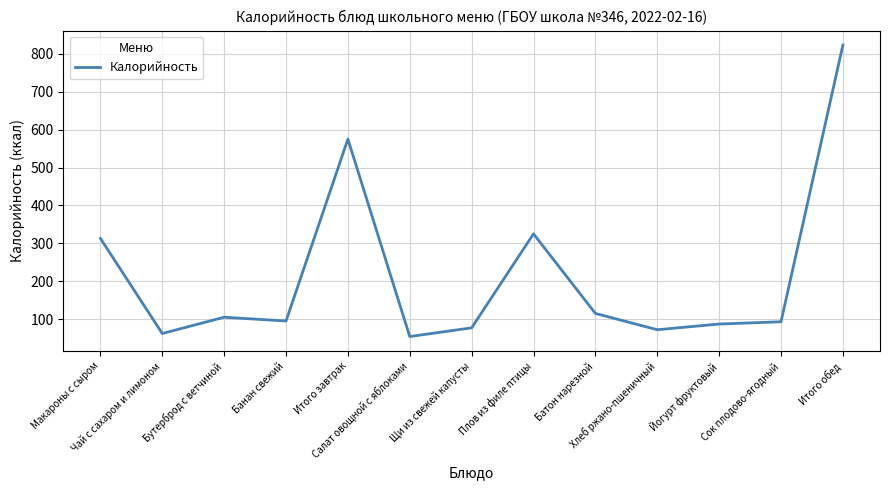

The value at Салат овощной с яблоками is 54. True or false?

True